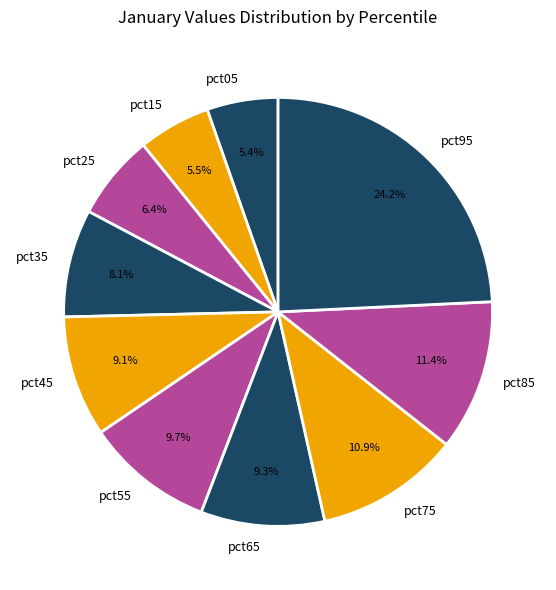

Which slice is the largest?

pct95